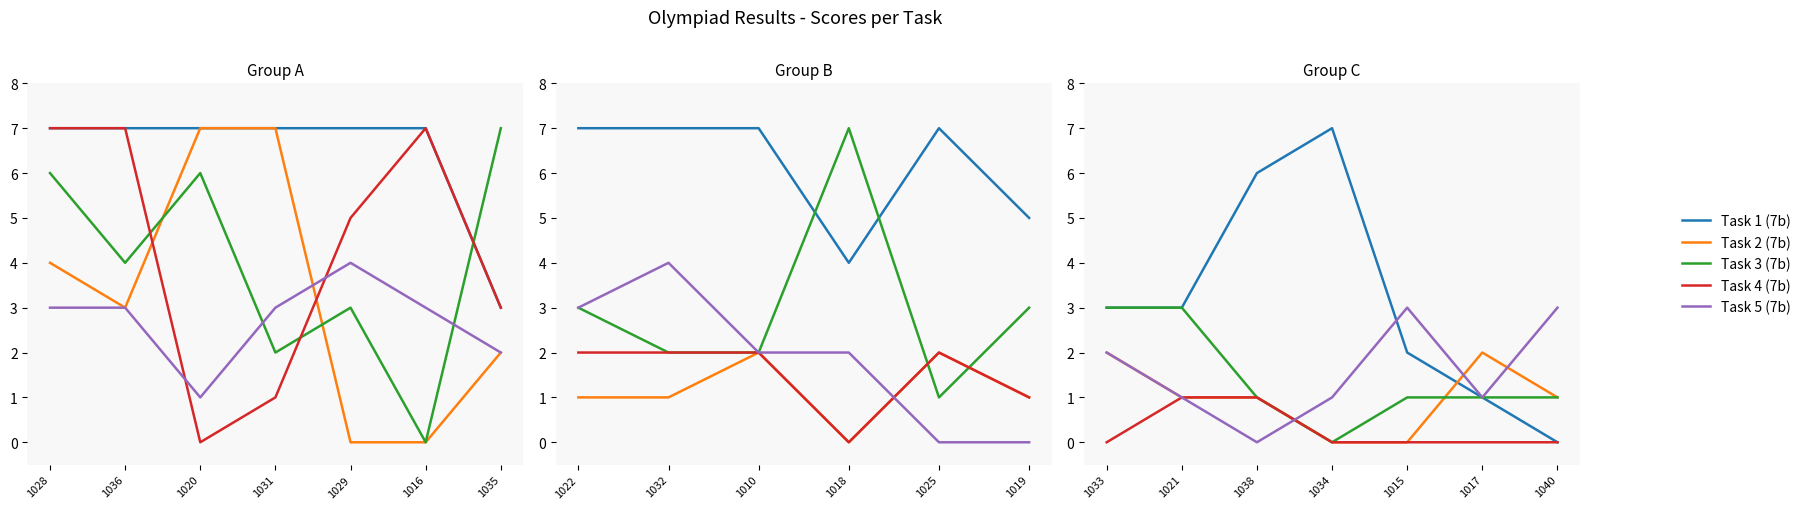

True or false: Task 3 (7b) and Task 4 (7b) intersect in this chart.

False